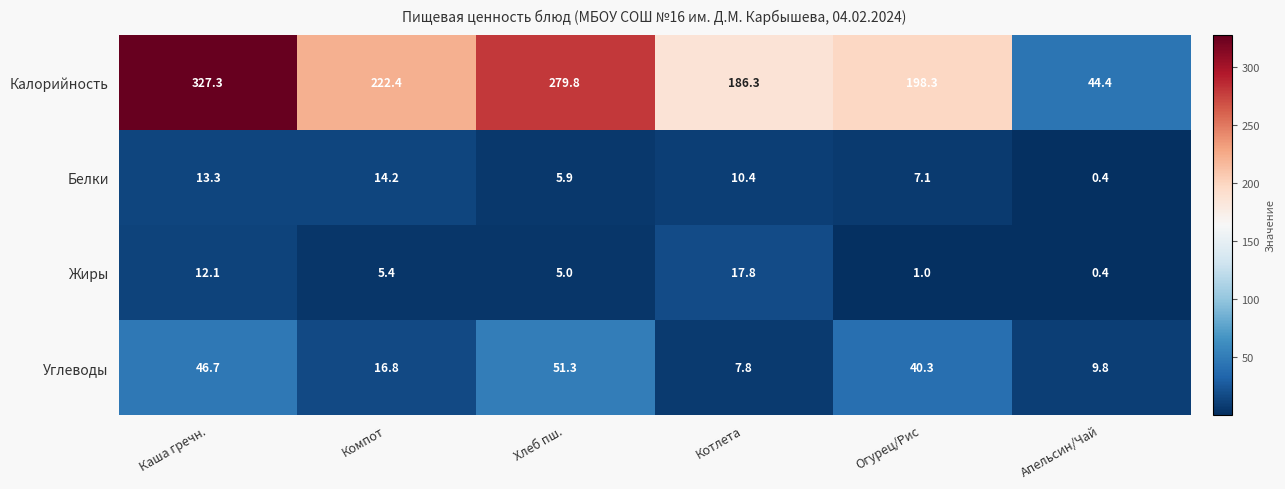

Which series has the largest total across all categories?

Калорийность